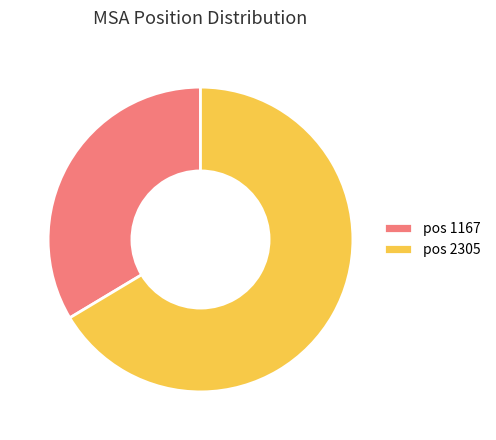

Count the number of slices in the pie.

2